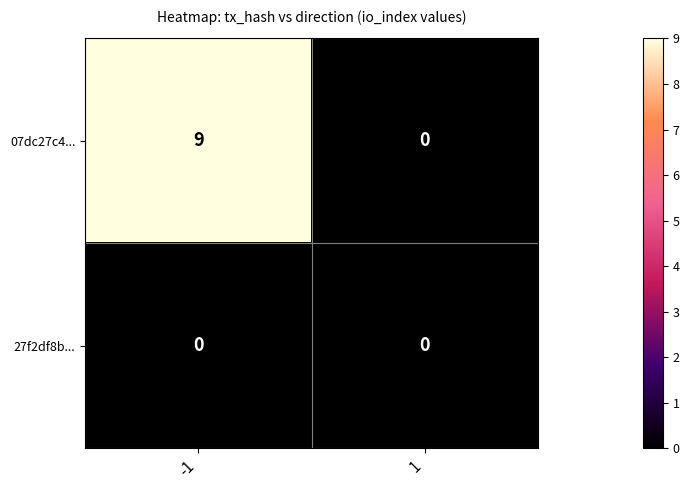

What is the maximum value for 07dc27c4...?

9